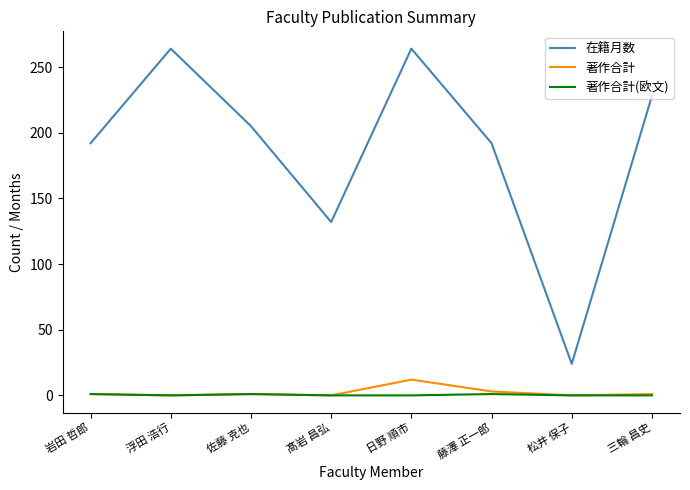

True or false: 著作合計 and 在籍月数 intersect in this chart.

False